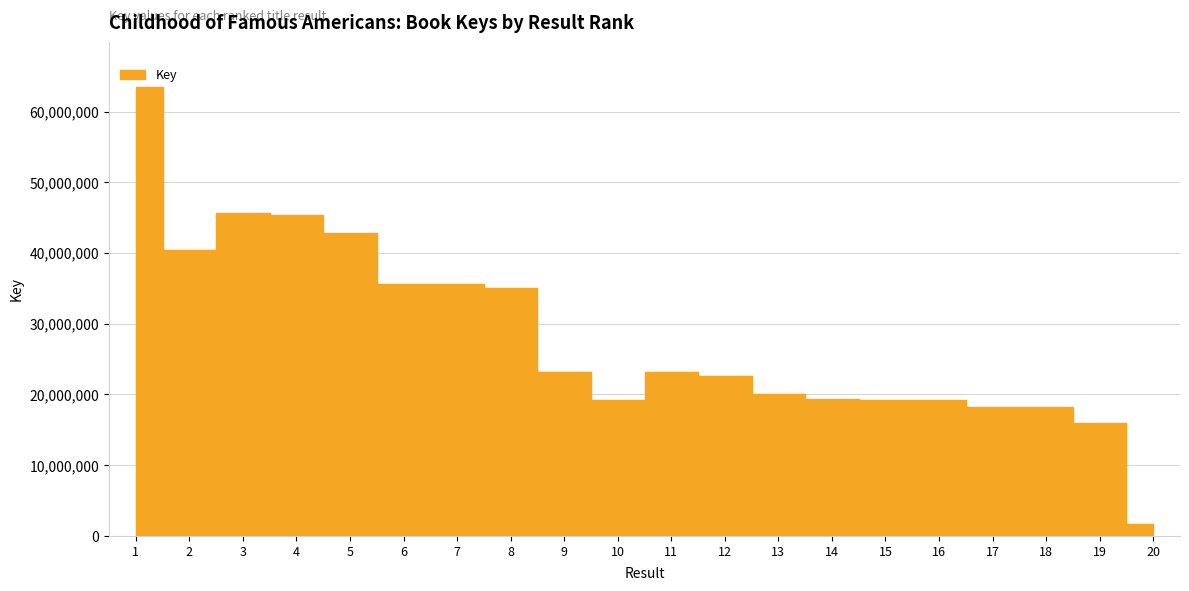

What is the minimum value shown in the chart?

1682341